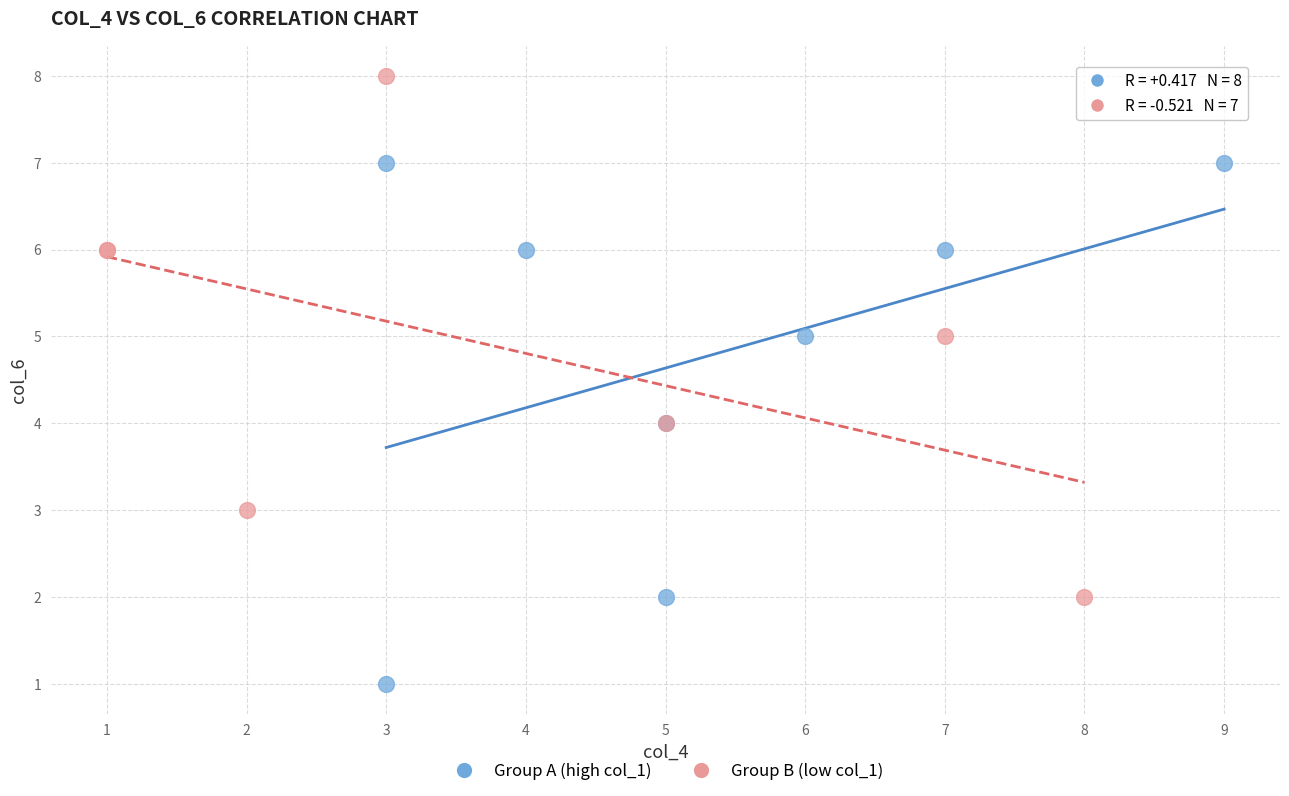

Which series reaches the maximum Y coordinate?

Group B (low col_1)